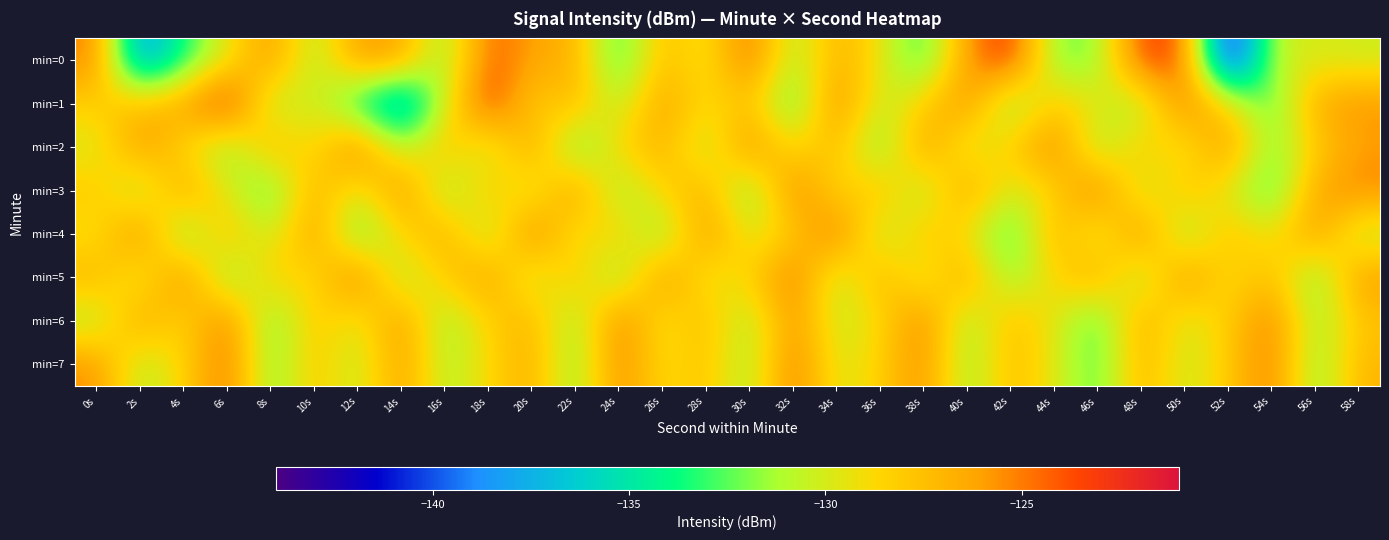

Reading right to left, what are all the values shown in this chart?

min=0: 58s=-130.3	56s=-129.9	54s=-130.5	52s=-143.8	50s=-123.9	48s=-123.2	46s=-132.0	44s=-132.2	42s=-122.6	40s=-125.7	38s=-133.6	36s=-129.3	34s=-126.6	32s=-131.6	30s=-124.0	28s=-129.8	26s=-127.1	24s=-133.8	22s=-126.7	20s=-126.3	18s=-124.0	16s=-132.1	14s=-126.0	12s=-125.7	10s=-131.5	8s=-125.4	6s=-129.7	4s=-133.6	2s=-139.3	0s=-125.0
min=1: 58s=-125.6	56s=-126.3	54s=-133.2	52s=-128.8	50s=-124.4	48s=-131.7	46s=-129.5	44s=-127.9	42s=-132.6	40s=-125.1	38s=-128.3	36s=-130.8	34s=-124.7	32s=-133.4	30s=-127.6	28s=-129.1	26s=-125.8	24s=-131.2	22s=-126.9	20s=-128.5	18s=-122.7	16s=-130.2	14s=-138.8	12s=-134.4	10s=-129.4	8s=-131.6	6s=-121.8	4s=-126.2	2s=-127.3	0s=-128.3
min=2: 58s=-126.1	56s=-128.1	54s=-132.4	52s=-125.2	50s=-129.9	48s=-127.7	46s=-131.8	44s=-124.6	42s=-128.2	40s=-130.5	38s=-125.4	36s=-132.7	34s=-127.1	32s=-129.3	30s=-124.8	28s=-131.2	26s=-126.6	24s=-128.5	22s=-133.1	20s=-125.7	18s=-130.9	16s=-127.3	14s=-131.4	12s=-124.2	10s=-129.6	8s=-126.8	6s=-132.3	4s=-128.7	2s=-125.5	0s=-130.1
min=3: 58s=-125.1	56s=-126.2	54s=-133.6	52s=-129.8	50s=-127.4	48s=-131.0	46s=-124.3	44s=-128.7	42s=-130.3	40s=-125.8	38s=-131.6	36s=-127.2	34s=-129.1	32s=-124.5	30s=-132.8	28s=-126.7	26s=-128.4	24s=-131.9	22s=-125.3	20s=-130.6	18s=-127.5	16s=-132.1	14s=-124.9	12s=-130.2	10s=-126.4	8s=-133.3	6s=-129.7	4s=-125.9	2s=-131.5	0s=-127.8
min=4: 58s=-131.1	56s=-125.4	54s=-129.6	52s=-127.3	50s=-132.2	48s=-124.8	46s=-130.7	44s=-126.5	42s=-133.8	40s=-129.2	38s=-127.6	36s=-131.4	34s=-124.1	32s=-128.3	30s=-130.1	28s=-125.2	26s=-132.5	24s=-127.8	22s=-129.9	20s=-124.4	18s=-131.7	16s=-126.3	14s=-128.6	12s=-133.2	10s=-125.5	8s=-130.8	6s=-127.1	4s=-132.9	2s=-124.7	0s=-129.4
min=5: 58s=-125.6	56s=-132.6	54s=-127.2	52s=-129.4	50s=-124.9	48s=-131.8	46s=-126.2	44s=-128.7	42s=-132.1	40s=-125.9	38s=-130.5	36s=-126.6	34s=-131.2	32s=-124.3	30s=-128.5	28s=-129.8	26s=-125.1	24s=-132.3	22s=-127.4	20s=-130.9	18s=-125.7	16s=-128.1	14s=-131.6	12s=-124.2	10s=-129.3	8s=-127.9	6s=-132.7	4s=-124.6	2s=-130.4	0s=-126.8
min=6: 58s=-127.8	56s=-131.7	54s=-124.6	52s=-128.2	50s=-130.3	48s=-126.1	46s=-133.4	44s=-129.5	42s=-127.3	40s=-131.8	38s=-124.7	36s=-128.9	34s=-130.6	32s=-125.2	30s=-131.5	28s=-127.1	26s=-129.7	24s=-124.5	22s=-132.0	20s=-126.7	18s=-128.4	16s=-131.9	14s=-125.3	12s=-130.2	10s=-127.6	8s=-132.8	6s=-124.4	4s=-129.1	2s=-125.8	0s=-131.3
min=7: 58s=-126.9	56s=-132.3	54s=-124.5	52s=-128.1	50s=-130.5	48s=-126.7	46s=-133.0	44s=-129.6	42s=-127.2	40s=-131.9	38s=-125.1	36s=-128.4	34s=-130.1	32s=-124.3	30s=-131.6	28s=-127.5	26s=-129.2	24s=-124.8	22s=-132.2	20s=-126.4	18s=-128.8	16s=-131.3	14s=-125.6	12s=-130.9	10s=-127.7	8s=-132.5	6s=-124.2	4s=-128.6	2s=-131.1	0s=-125.4